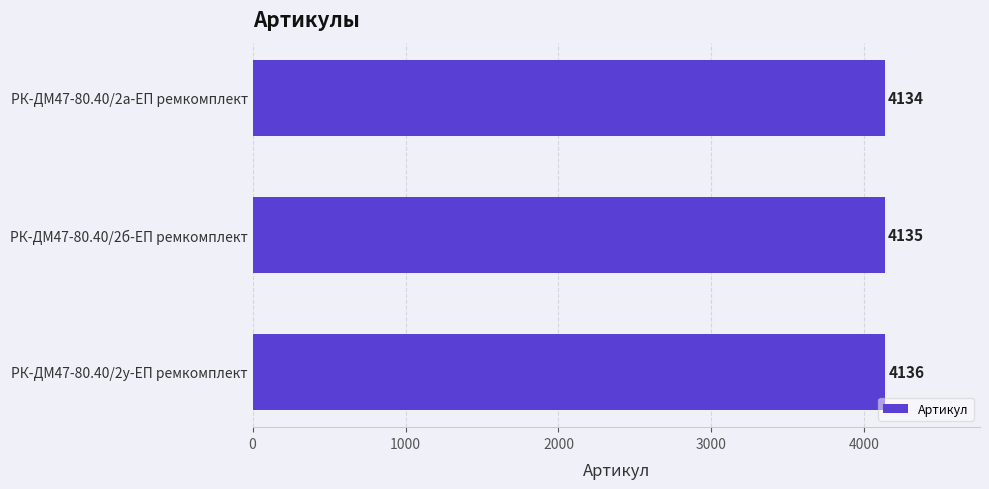

Reading top to bottom, extract all data points from this chart.

РК-ДМ47-80.40/2а-ЕП ремкомплект=4134	РК-ДМ47-80.40/2б-ЕП ремкомплект=4135	РК-ДМ47-80.40/2у-ЕП ремкомплект=4136